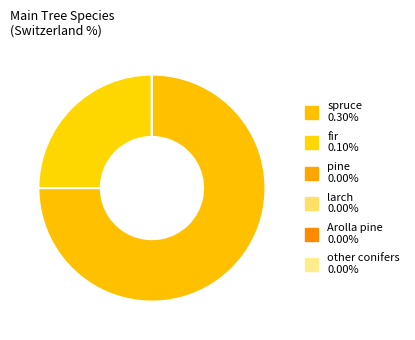

Which category has the smallest portion of the pie?

pine